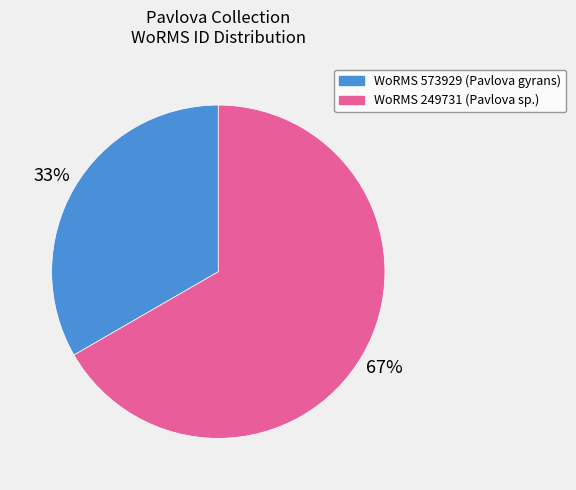

Is there any slice that represents more than half of the pie?

Yes